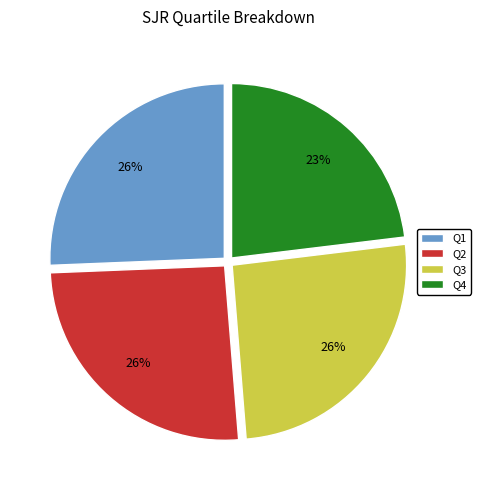

The Q3 slice represents 14% of the pie. True or false?

False